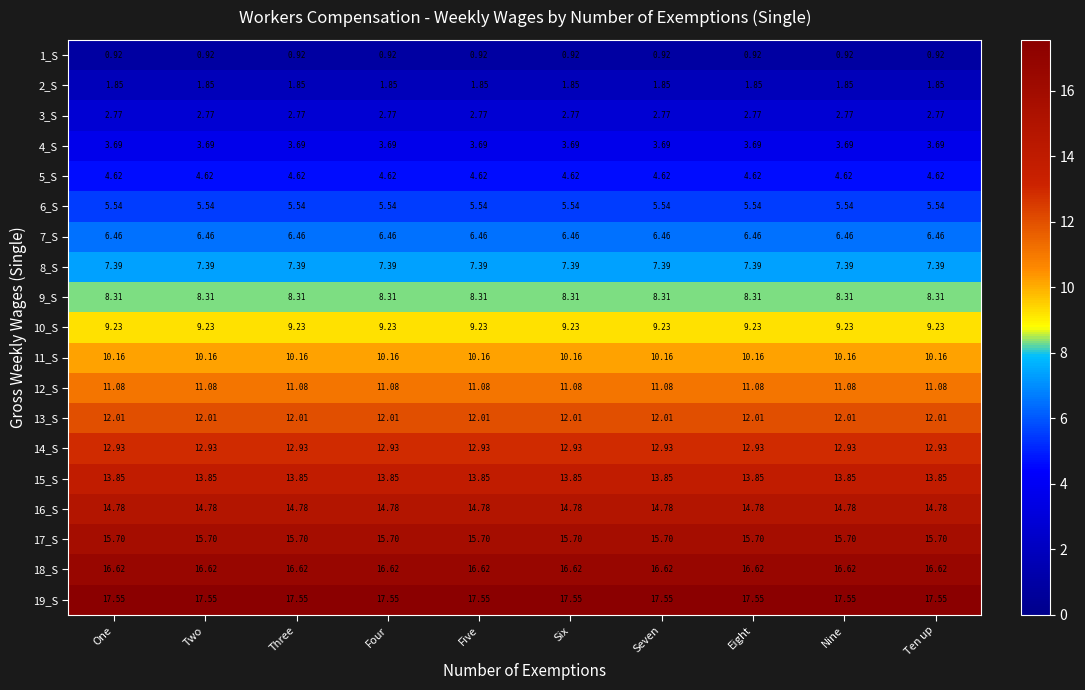

Is the value of 4_S at Nine greater than the value of 15_S at Eight?

No